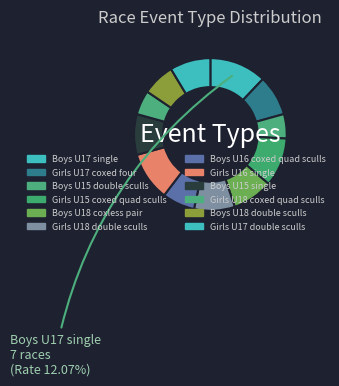

Approximately how many times larger is the value at Girls U18 coxed quad sculls compared to Boys U18 double sculls?

0.8